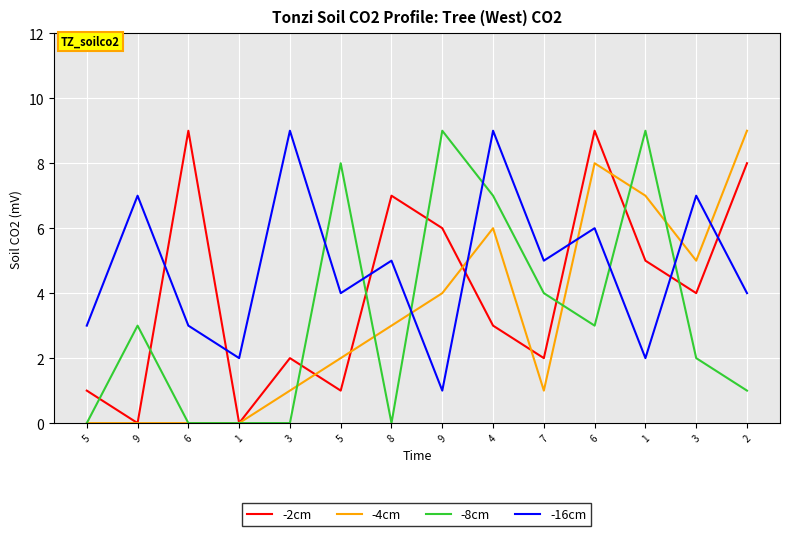

True or false: -4cm and -8cm cross at least once.

True